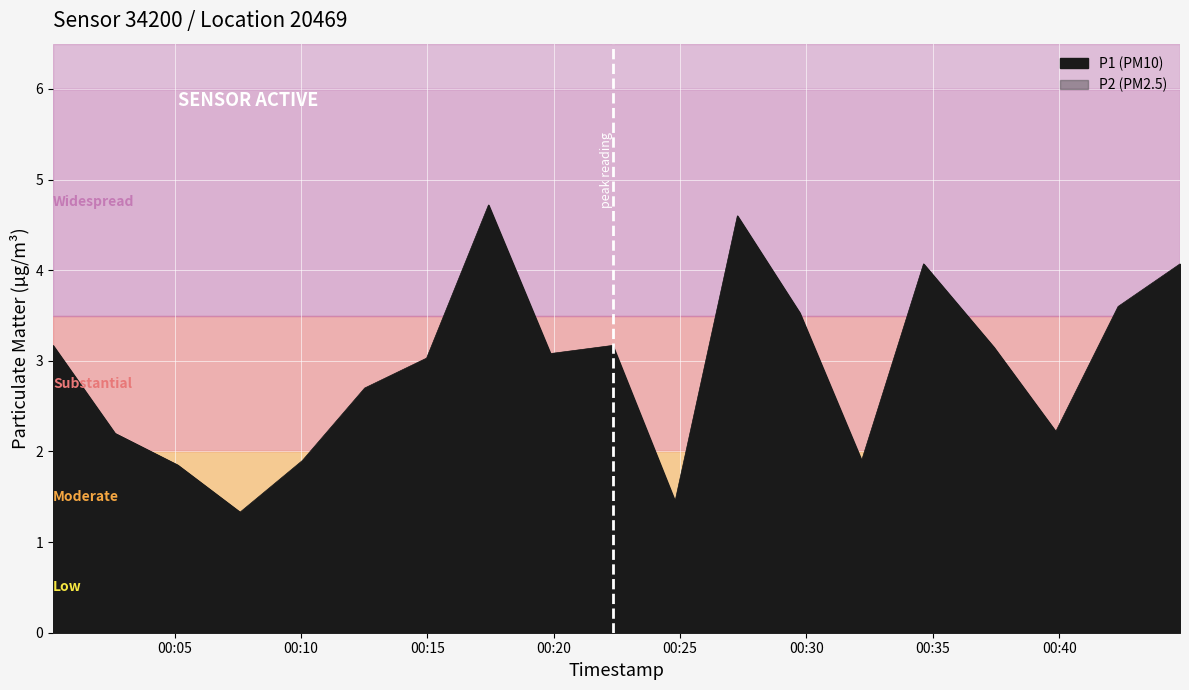

How many values in the P1 series are below 3?

8